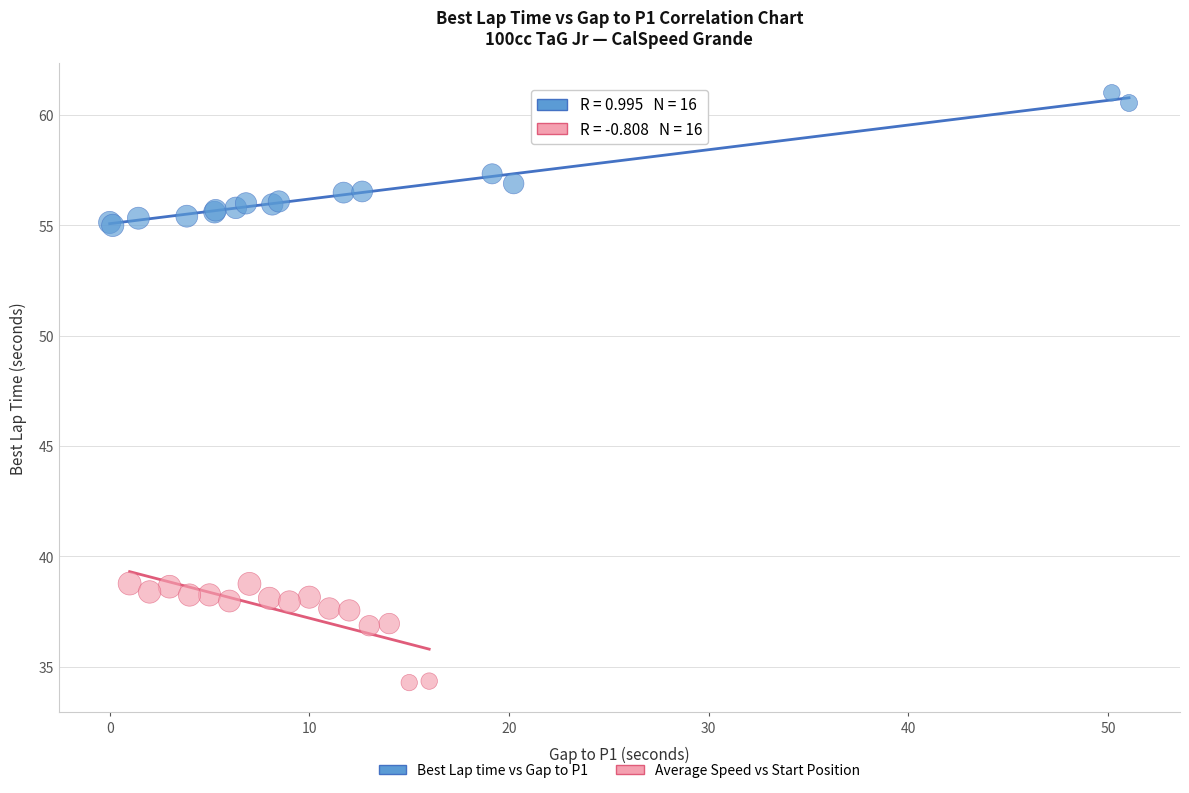

Which series reaches the minimum Y coordinate?

Average Speed vs Start Position